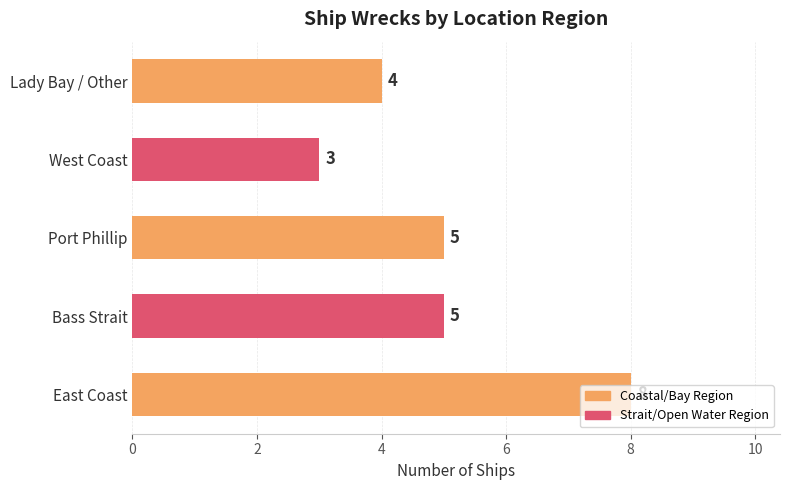

What is the difference between the maximum and minimum values?

5